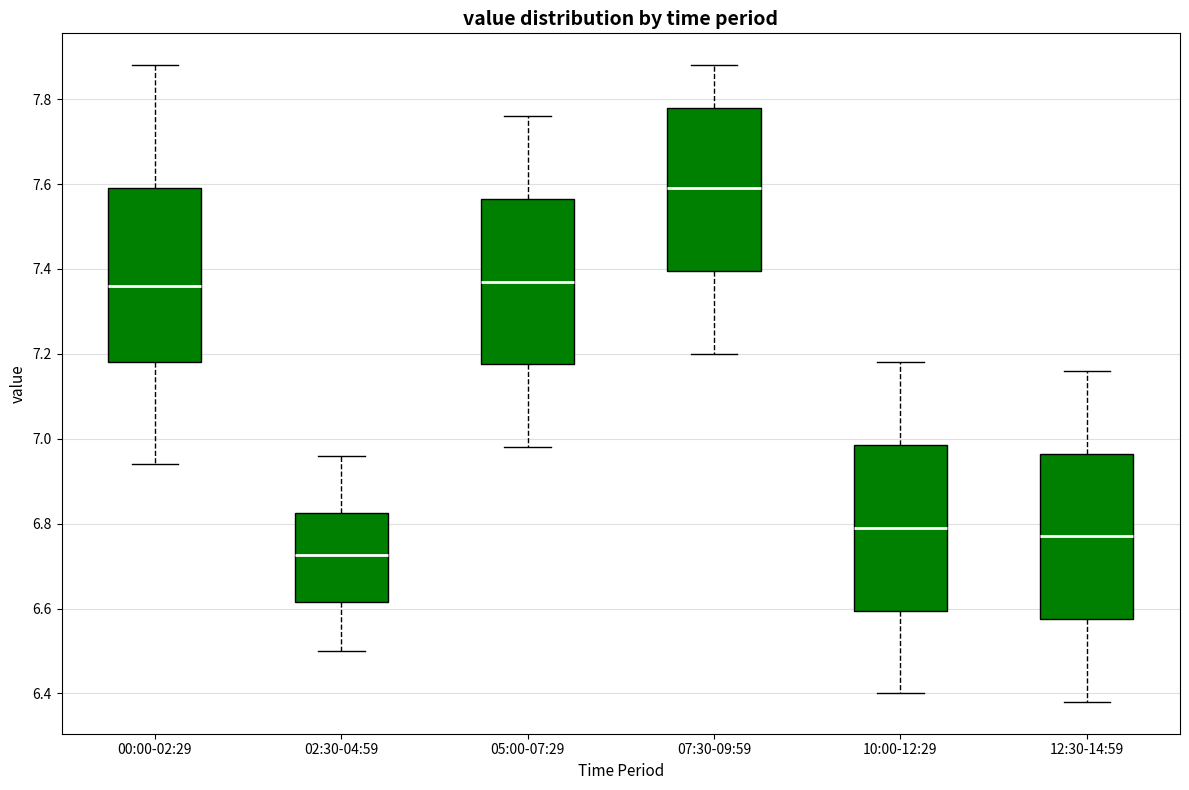

Which box has the lowest median line?

02:30-04:59